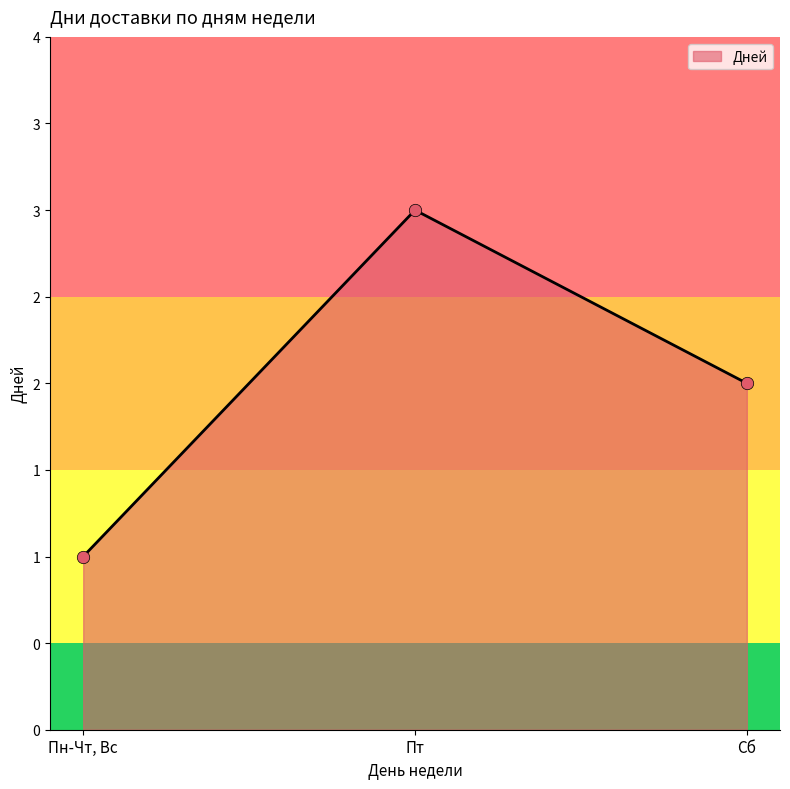

What is the ratio of the value at Сб to the value at Пн-Чт, Вс?

2.0